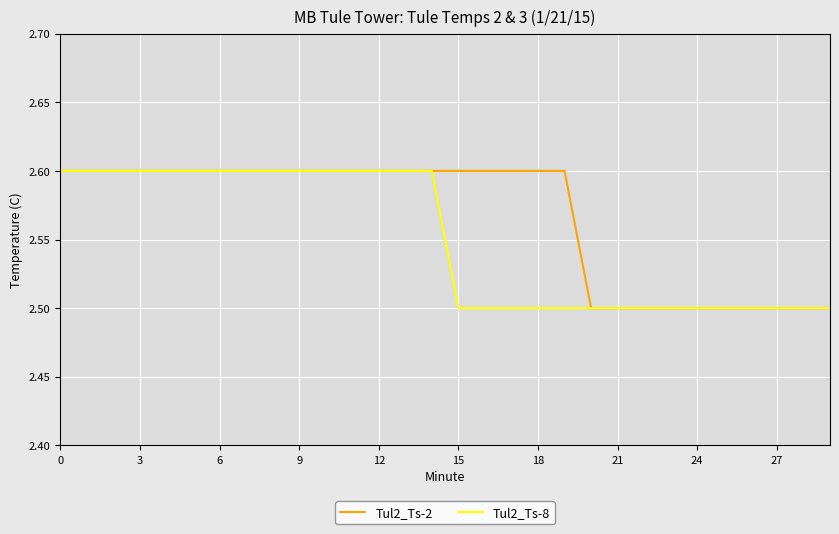

Which series has the largest total across all categories?

Tul2_Ts-2